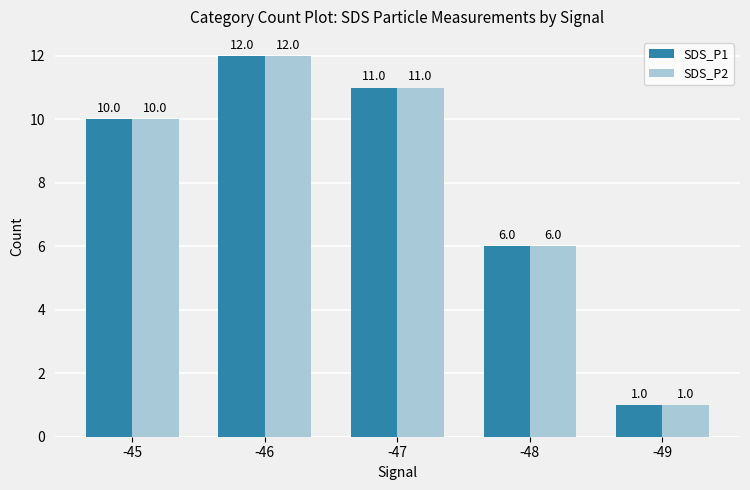

Reading left to right, transcribe all the data shown in this chart.

SDS_P1: -45=10	-46=12	-47=11	-48=6	-49=1
SDS_P2: -45=10	-46=12	-47=11	-48=6	-49=1